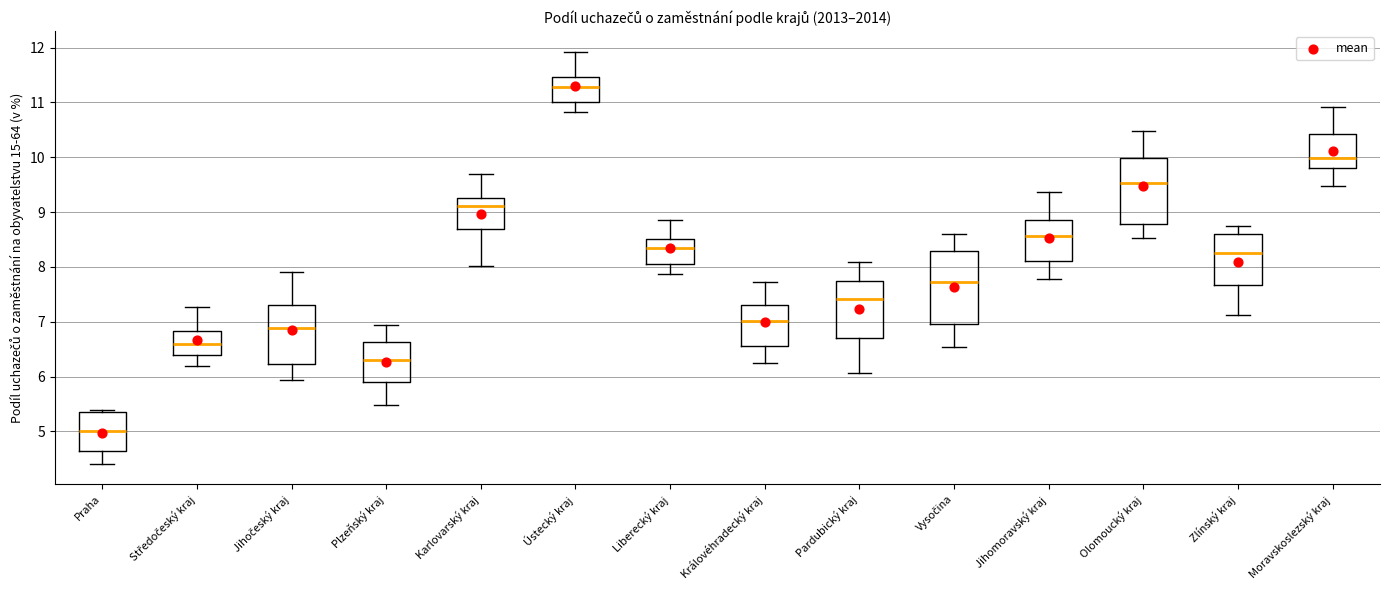

Reading left to right, read every box against the y-axis: the position of its median line, the range the box covers, and the ends of its whiskers. The values are not printed on the chart, so give them approximately, as read against the axis.

Praha: median 5.0, box 4.6 to 5.4, whiskers 4.4 to 5.4 (just above the box's upper edge)
Středočeský kraj: median 6.6, box 6.4 to 6.8, whiskers 6.2 to 7.3
Jihočeský kraj: median 6.9, box 6.2 to 7.3, whiskers 5.9 to 7.9
Plzeňský kraj: median 6.3, box 5.9 to 6.6, whiskers 5.5 to 6.9
Karlovarský kraj: median 9.1, box 8.7 to 9.3, whiskers 8.0 to 9.7
Ústecký kraj: median 11.3, box 11.0 to 11.5, whiskers 10.8 to 11.9
Liberecký kraj: median 8.4, box 8.1 to 8.5, whiskers 7.9 to 8.9
Královéhradecký kraj: median 7.0, box 6.6 to 7.3, whiskers 6.3 to 7.7
Pardubický kraj: median 7.4, box 6.7 to 7.8, whiskers 6.1 to 8.1
Vysočina: median 7.7, box 6.9 to 8.3, whiskers 6.5 to 8.6
Jihomoravský kraj: median 8.6, box 8.1 to 8.9, whiskers 7.8 to 9.4
Olomoucký kraj: median 9.5, box 8.8 to 10.0, whiskers 8.5 to 10.5
Zlínský kraj: median 8.2, box 7.7 to 8.6, whiskers 7.1 to 8.7
Moravskoslezský kraj: median 10.0, box 9.8 to 10.4, whiskers 9.5 to 10.9